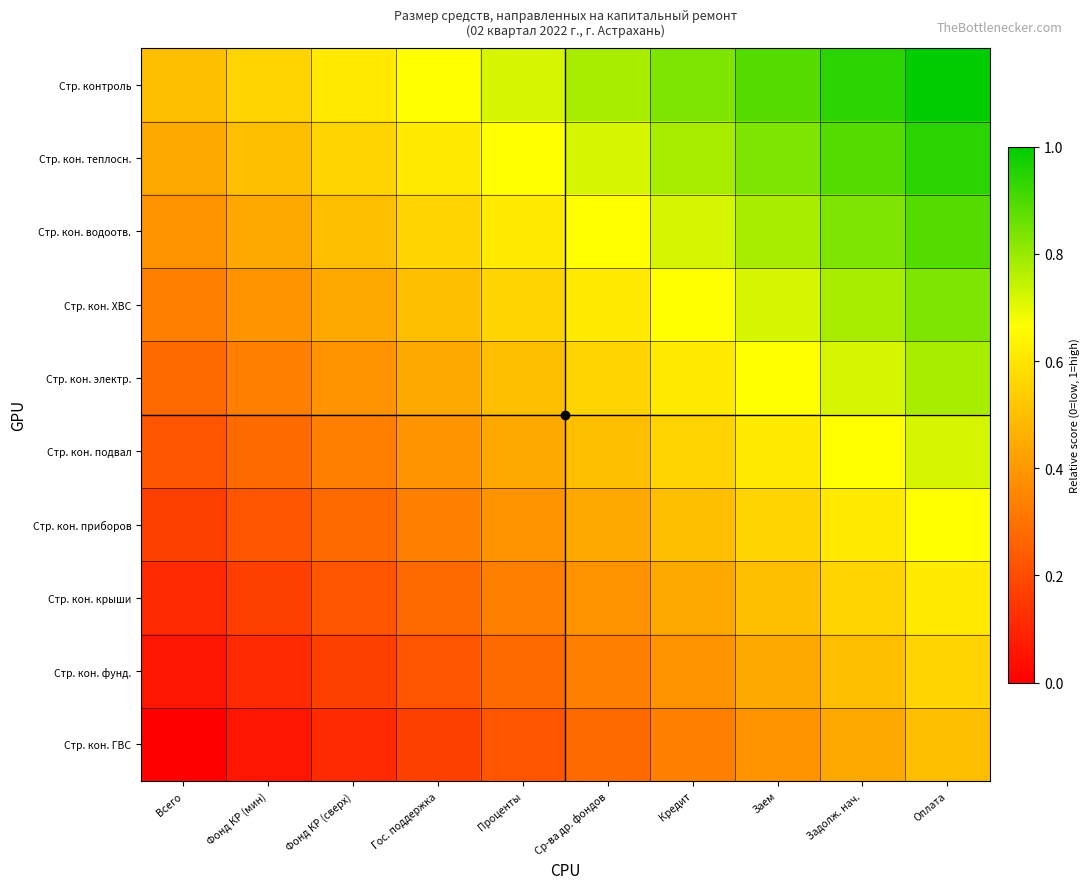

At Задолж. нач., list the series in order from largest to smallest.

Стр. контроль, Стр. кон. теплосн., Стр. кон. водоотв., Стр. кон. ХВС, Стр. кон. электр., Стр. кон. подвал, Стр. кон. приборов, Стр. кон. крыши, Стр. кон. фунд., Стр. кон. ГВС